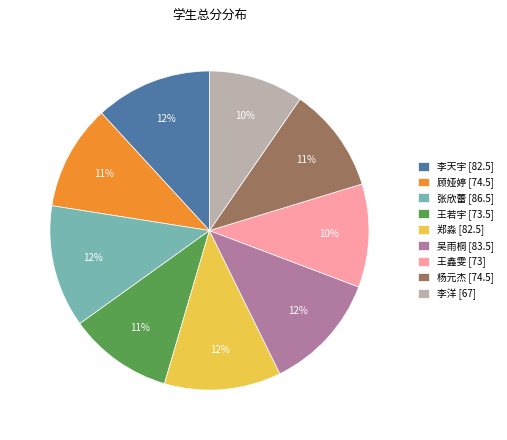

Which has a higher value, 吴雨桐 [83.5] or 李洋 [67]?

吴雨桐 [83.5]